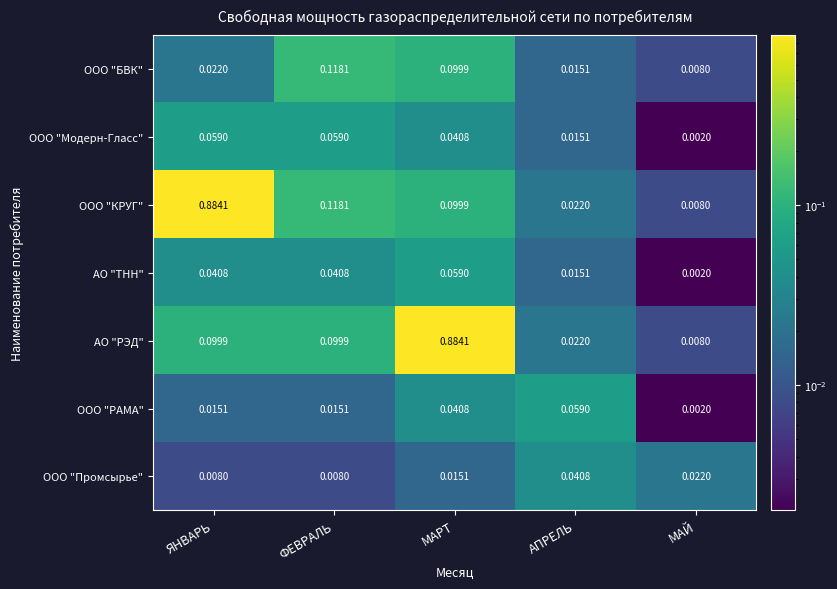

Which series changed the most between МАРТ and АПРЕЛЬ?

АО "РЭД"